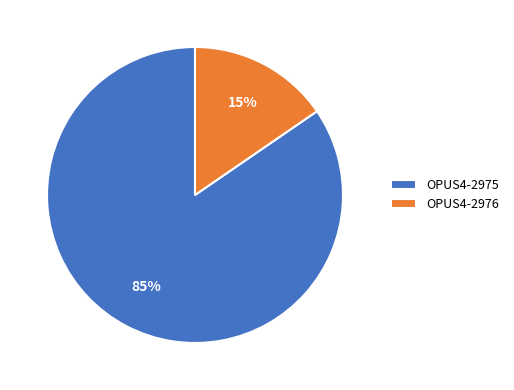

Is there any slice that represents more than half of the pie?

Yes